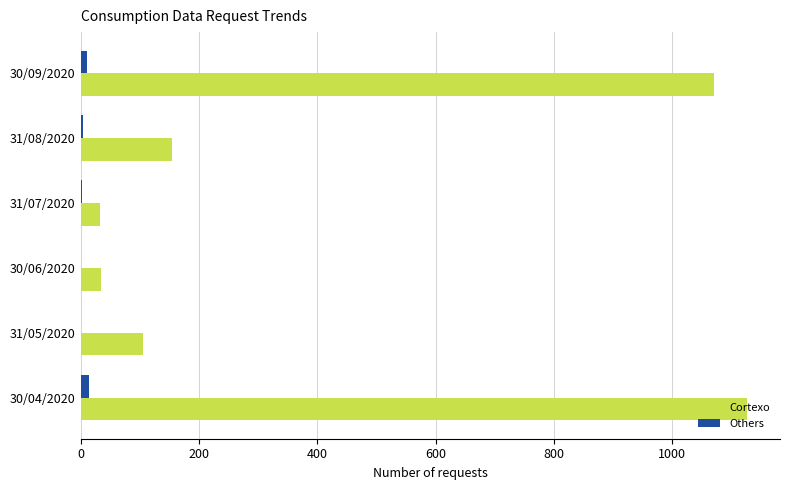

What is the sum of all Others values?

32